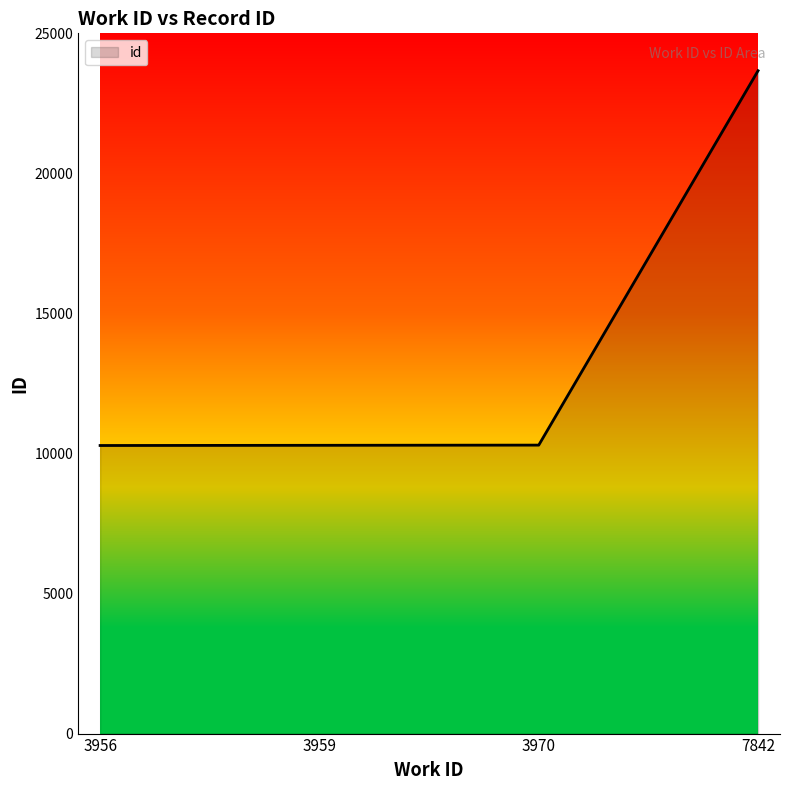

What is the sum of all values?

54542